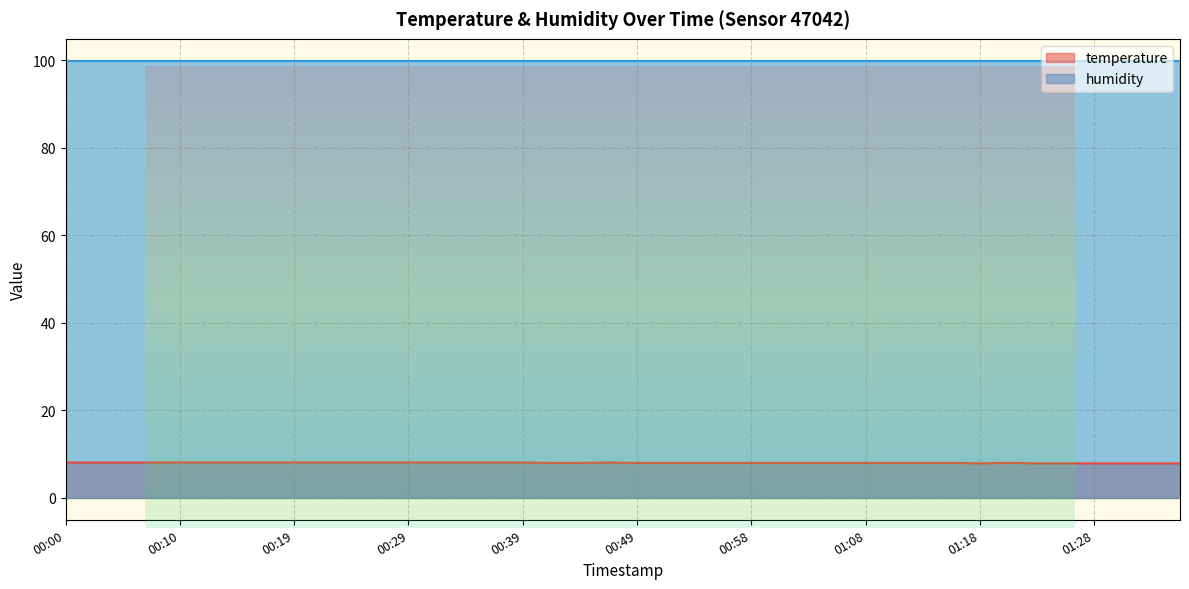

Reading left to right, list all the values displayed in this chart.

00:00=8.1	00:02=8.1	00:05=8.1	00:07=8.1	00:10=8.1	00:12=8.1	00:14=8.1	00:17=8.1	00:19=8.1	00:22=8.1	00:24=8.1	00:27=8.1	00:29=8.1	00:31=8.1	00:34=8.1	00:36=8.1	00:39=8.1	00:41=8.0	00:44=8.0	00:46=8.1	00:49=8.0	00:51=8.0	00:53=8.0	00:56=8.0	00:58=8.0	01:01=8.0	01:03=8.0	01:06=8.0	01:08=8.0	01:11=8.0	01:13=8.0	01:16=8.0	01:18=7.9	01:20=8.0	01:23=7.9	01:25=7.9	01:28=7.9	01:30=7.9	01:33=7.9	01:35=7.9